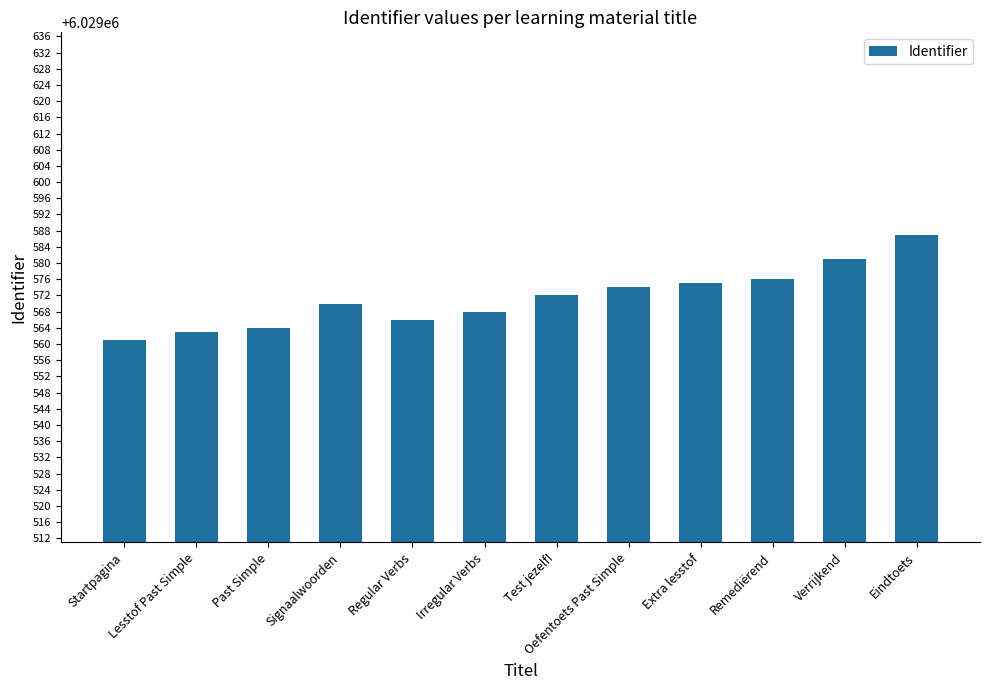

True or false: the data shows 10521332 at Signaalwoorden.

False